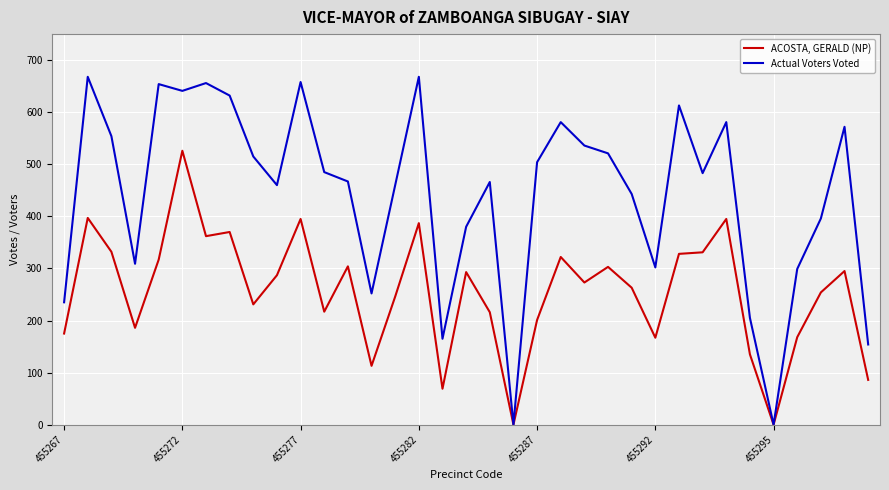

Which series has the largest range (max minus min)?

Actual Voters Voted